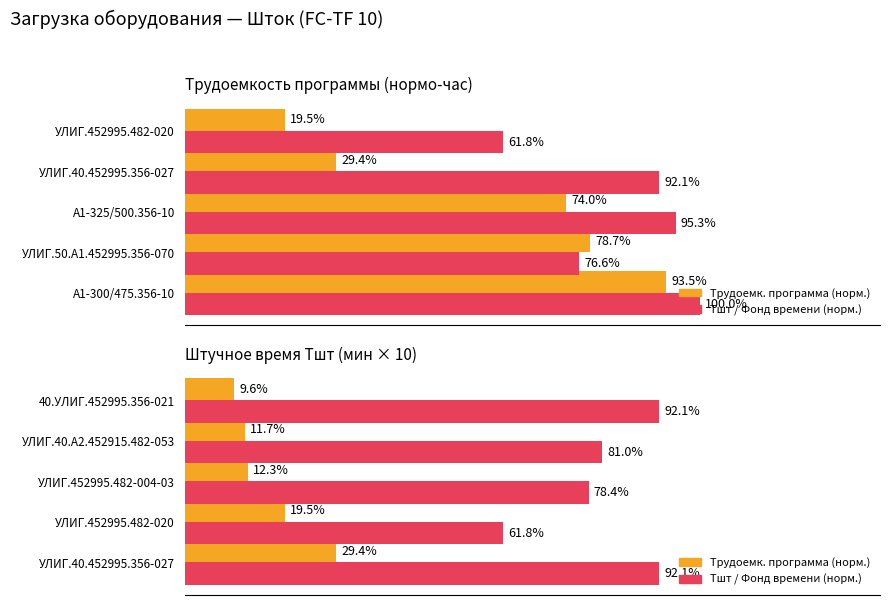

What is the difference between the second highest and minimum values in the Трудоемк. программа series?

10.0